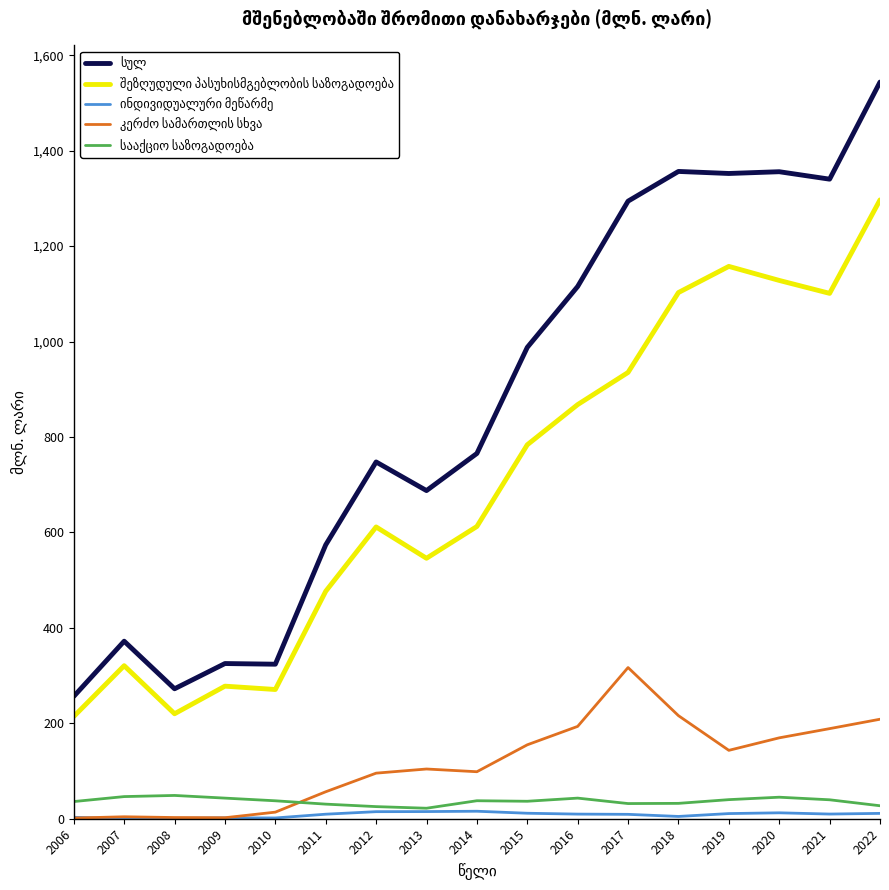

What is the maximum value shown in the chart?

1543.6